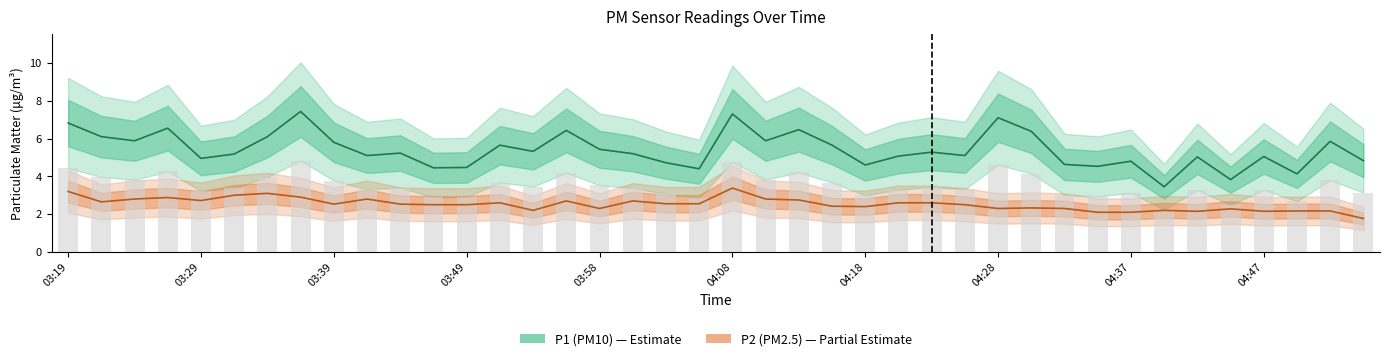

What position from the left is 03:19?

1